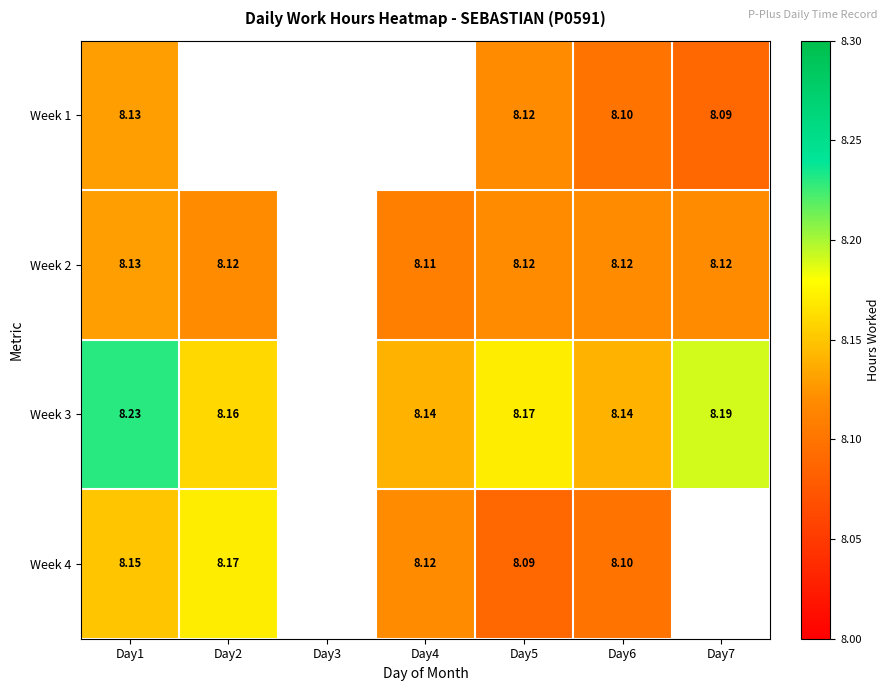

Is it true that Week 3 equals 2.5 at Day5?

False